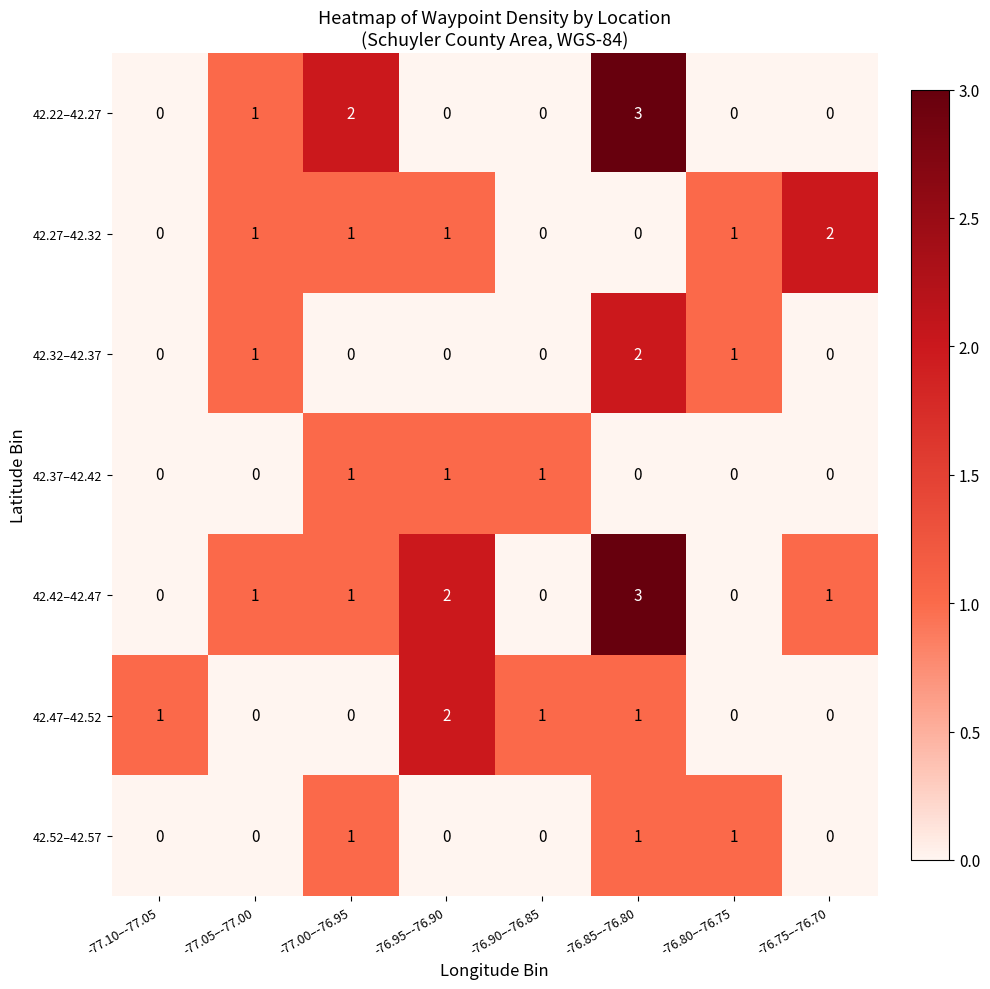

Count the number of data series in this chart.

7